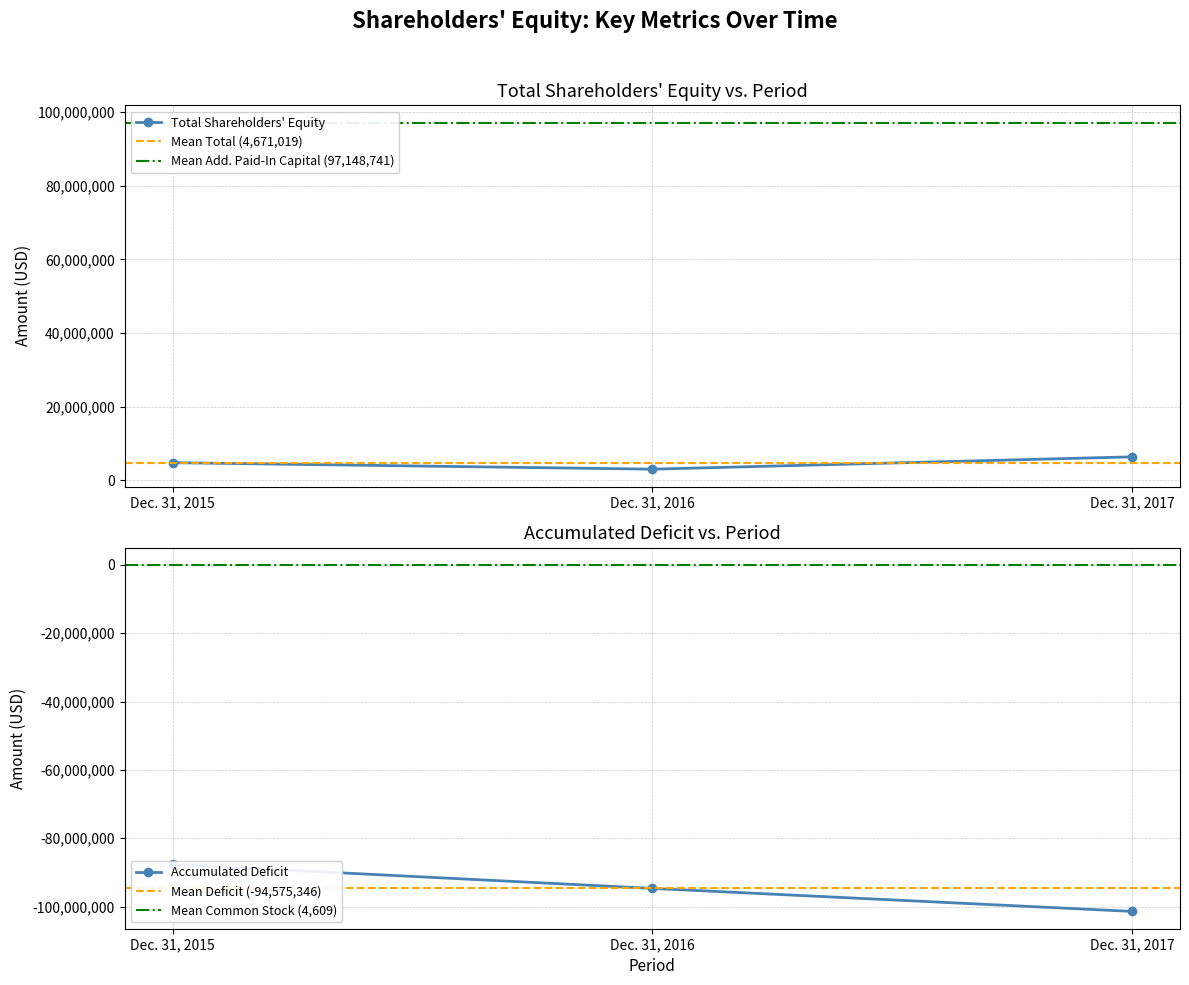

Count the Additional Paid In Capital [Member] values in the range -101400797 to -87655968.

3